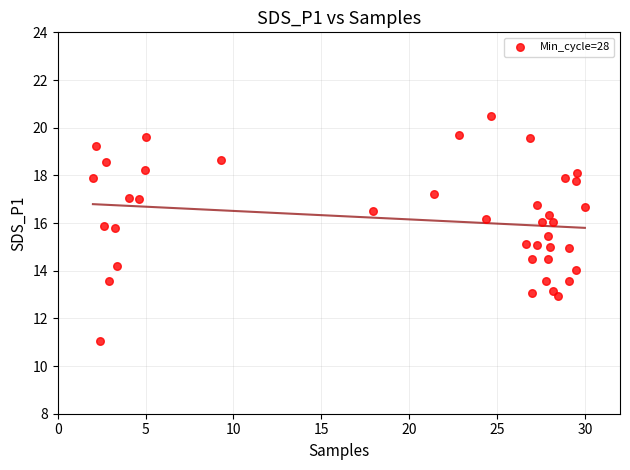

What is the range of X values (max minus min)?

28.0